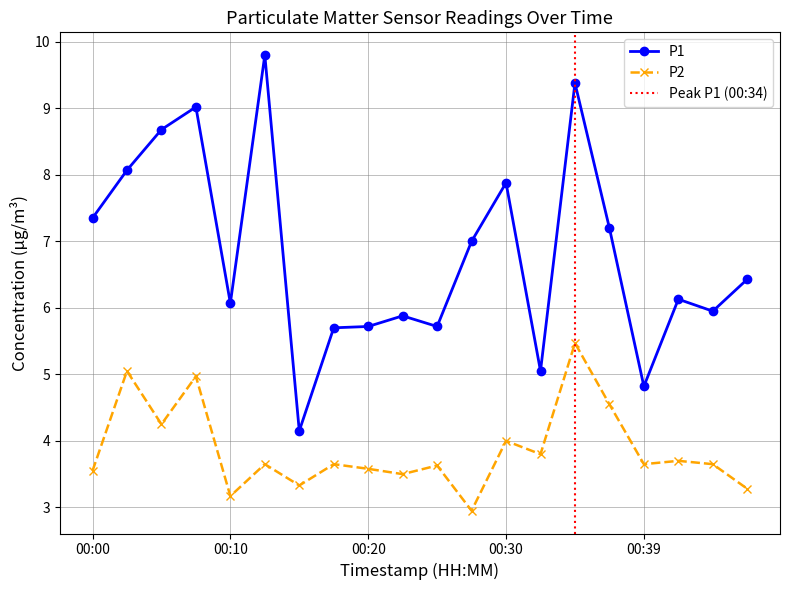

True or false: P1 has more than 1 interior local peaks.

True